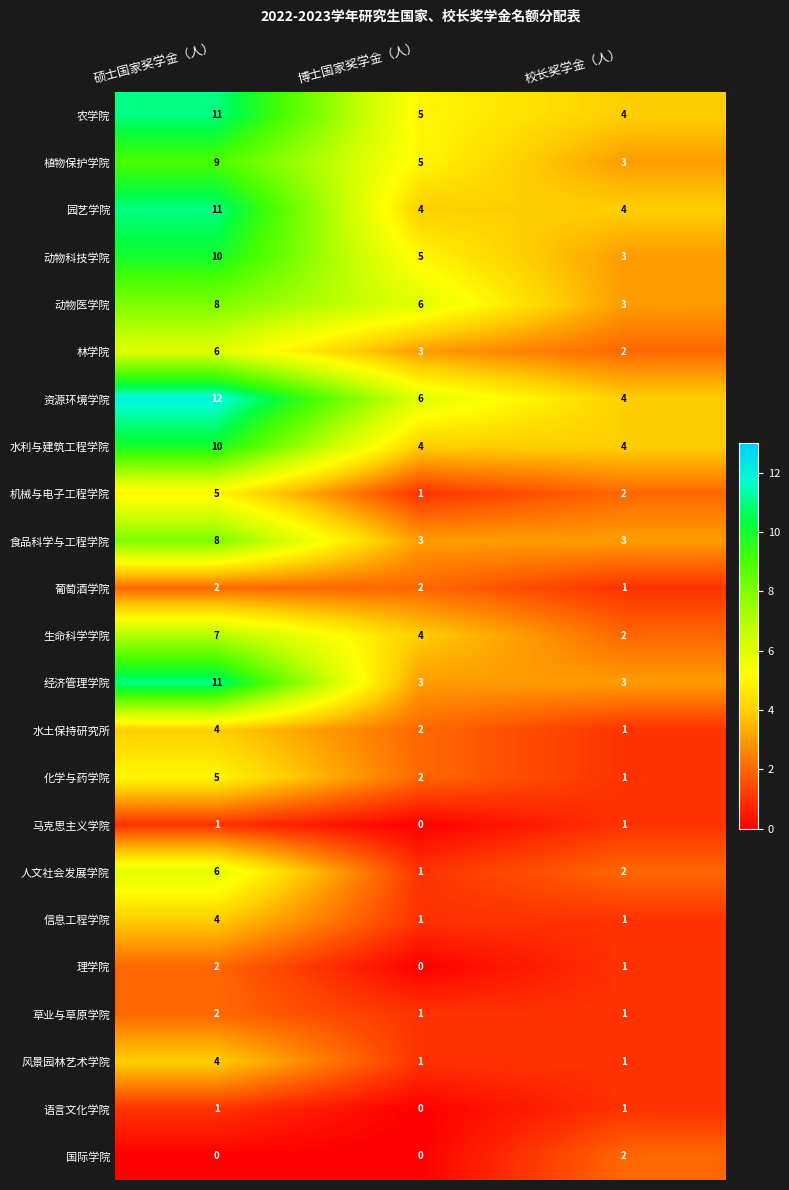

Which label corresponds to the largest value in the chart?

硕士国家奖学金（人）